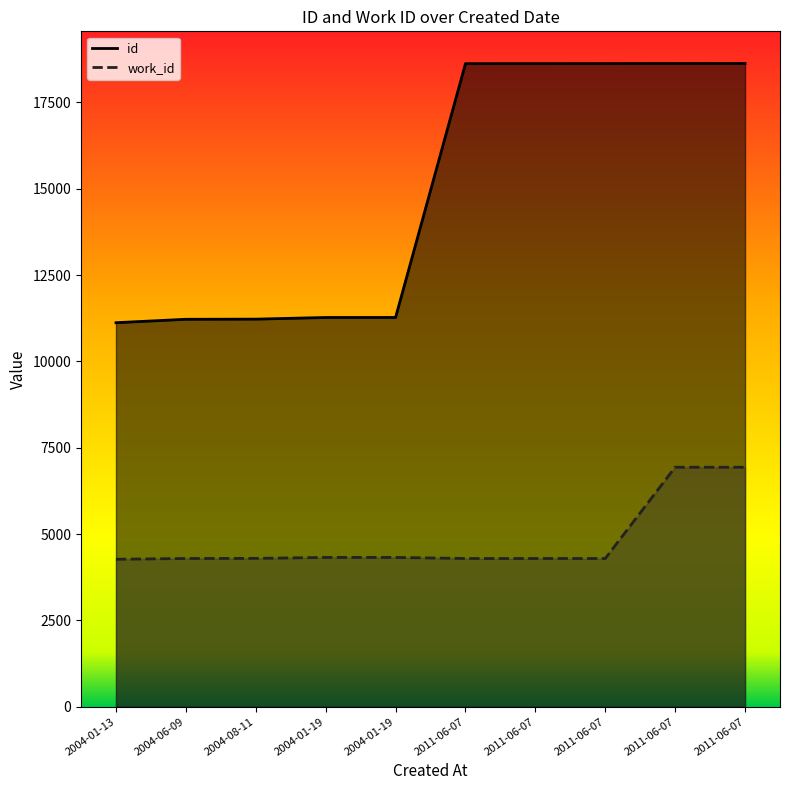

Reading left to right, what are all the values shown in this chart?

id: 11121	11220	11224	11272	11273	18623	18624	18625	18627	18628
work_id: 4269	4292	4295	4323	4323	4292	4292	4292	6935	6935